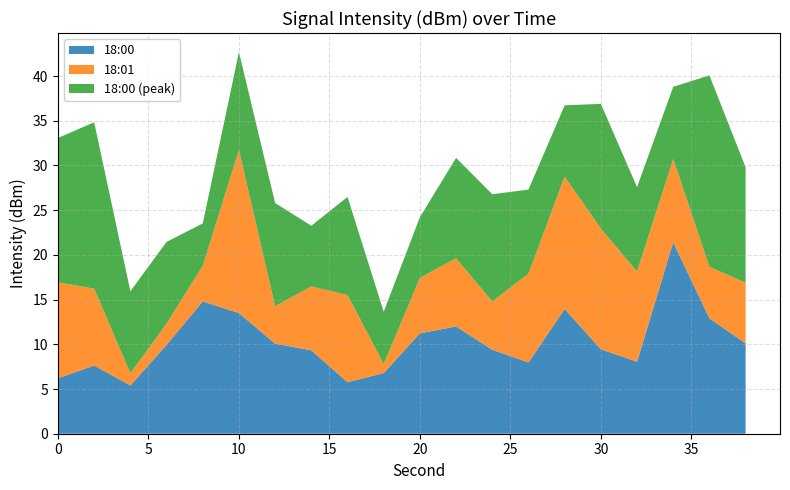

What is the lowest value of the 18:00 series?

5.4